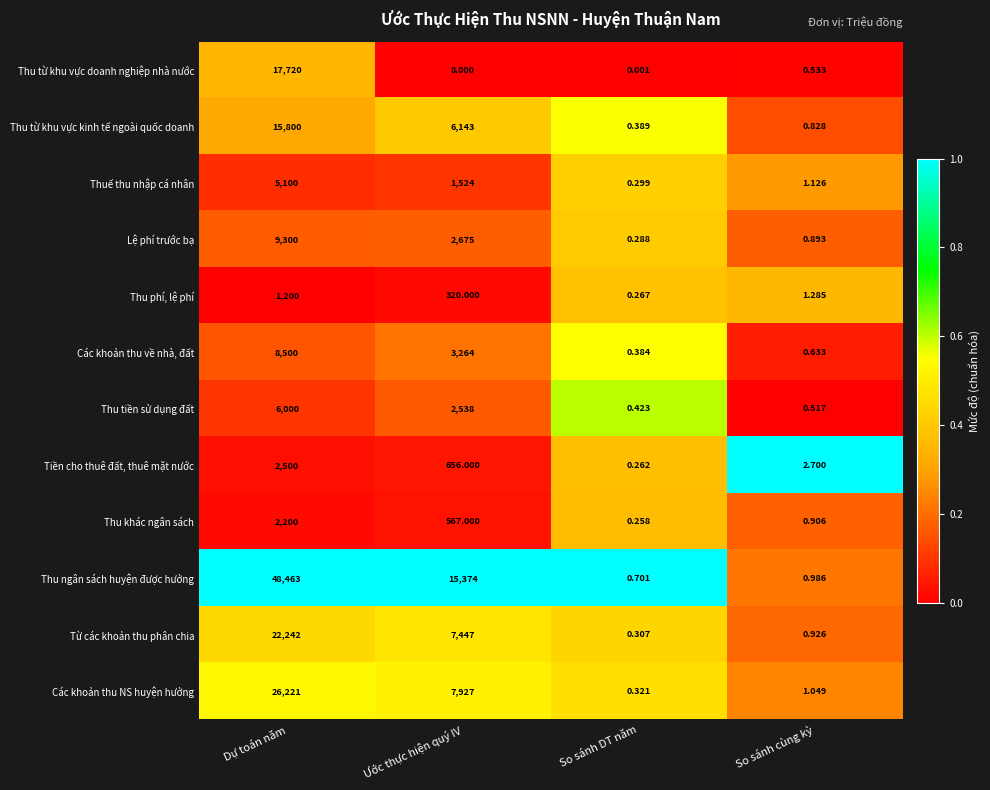

List the series in order of their peak value, lowest first.

Thu phí, lệ phí, Thu khác ngân sách, Tiền cho thuê đất, thuê mặt nước, Thuế thu nhập cá nhân, Thu tiền sử dụng đất, Các khoản thu về nhà, đất, Lệ phí trước bạ, Thu từ khu vực kinh tế ngoài quốc doanh, Thu từ khu vực doanh nghiệp nhà nước, Từ các khoản thu phân chia, Các khoản thu NS huyện hưởng, Thu ngân sách huyện được hưởng